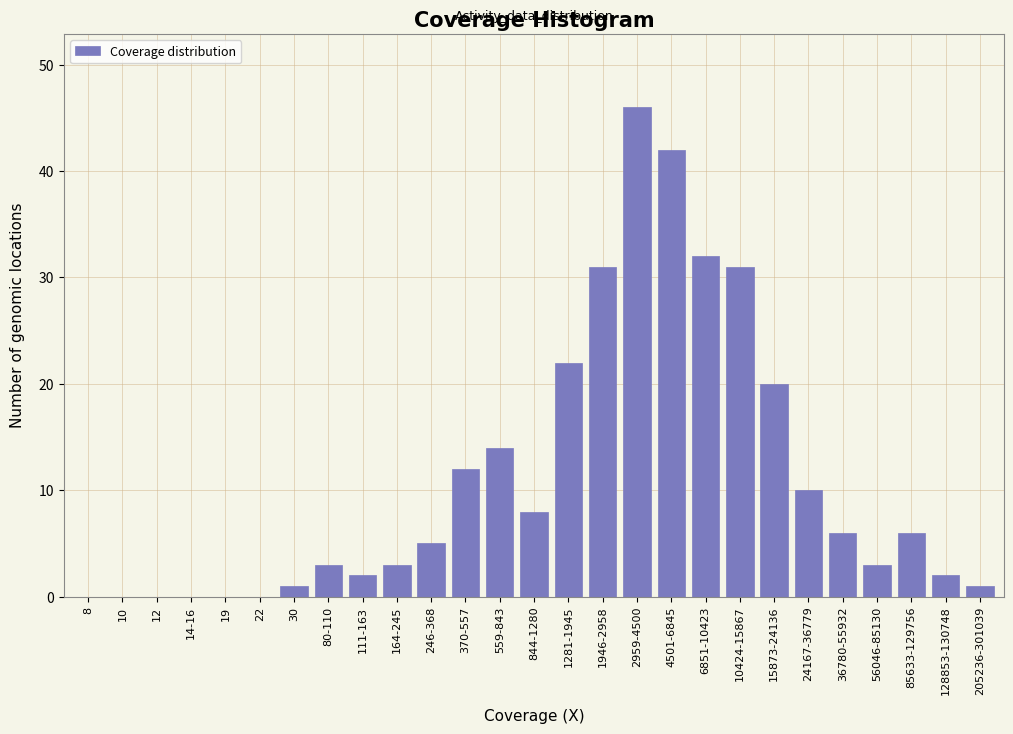

Reading left to right, extract all data points from this chart.

8=0	10=0	12=0	14-16=0	19=0	22=0	30=1	80-110=3	111-163=2	164-245=3	246-368=5	370-557=12	559-843=14	844-1280=8	1281-1945=22	1946-2958=31	2959-4500=46	4501-6845=42	6851-10423=32	10424-15867=31	15873-24136=20	24167-36779=10	36780-55932=6	56046-85130=3	85633-129756=6	128853-130748=2	205236-301039=1